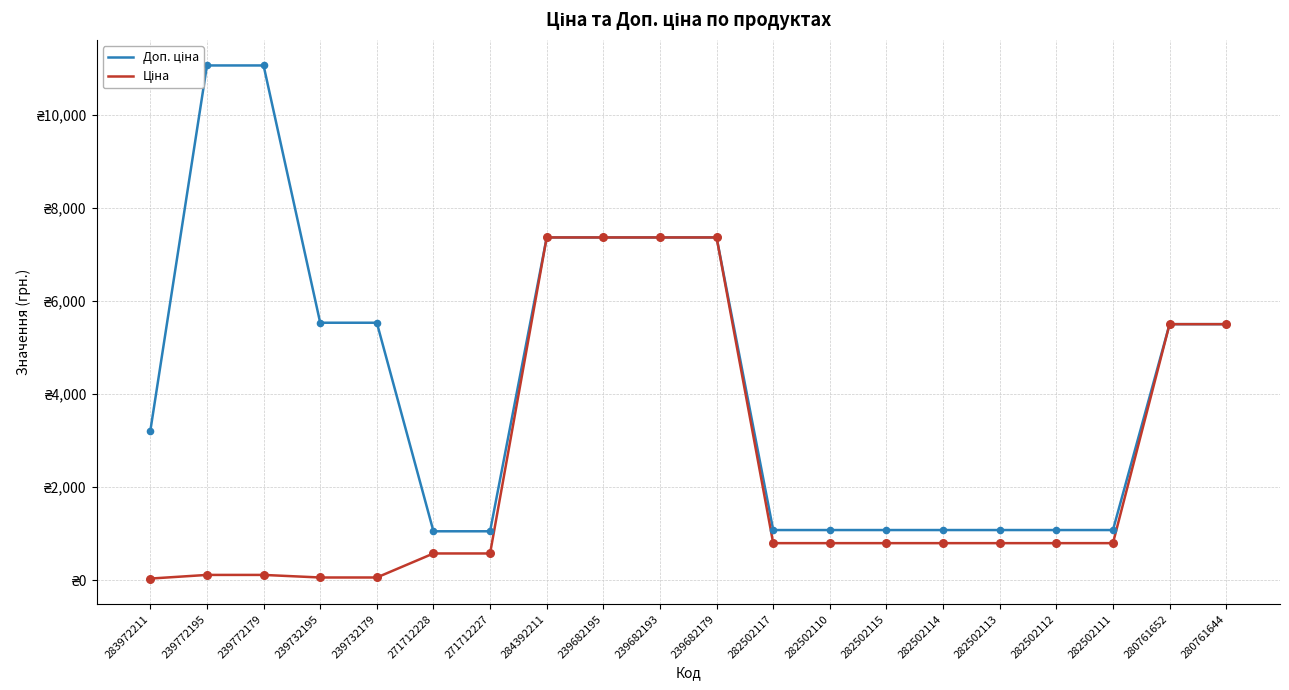

What are all the series names shown in the legend?

Доп. ціна, Ціна